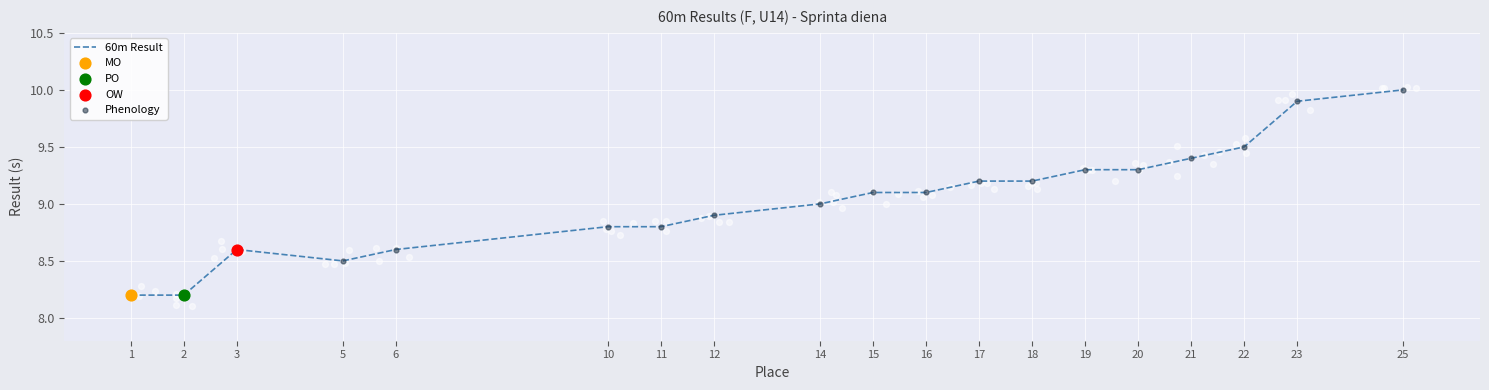

Which series has the largest Y range (max minus min)?

60m Result